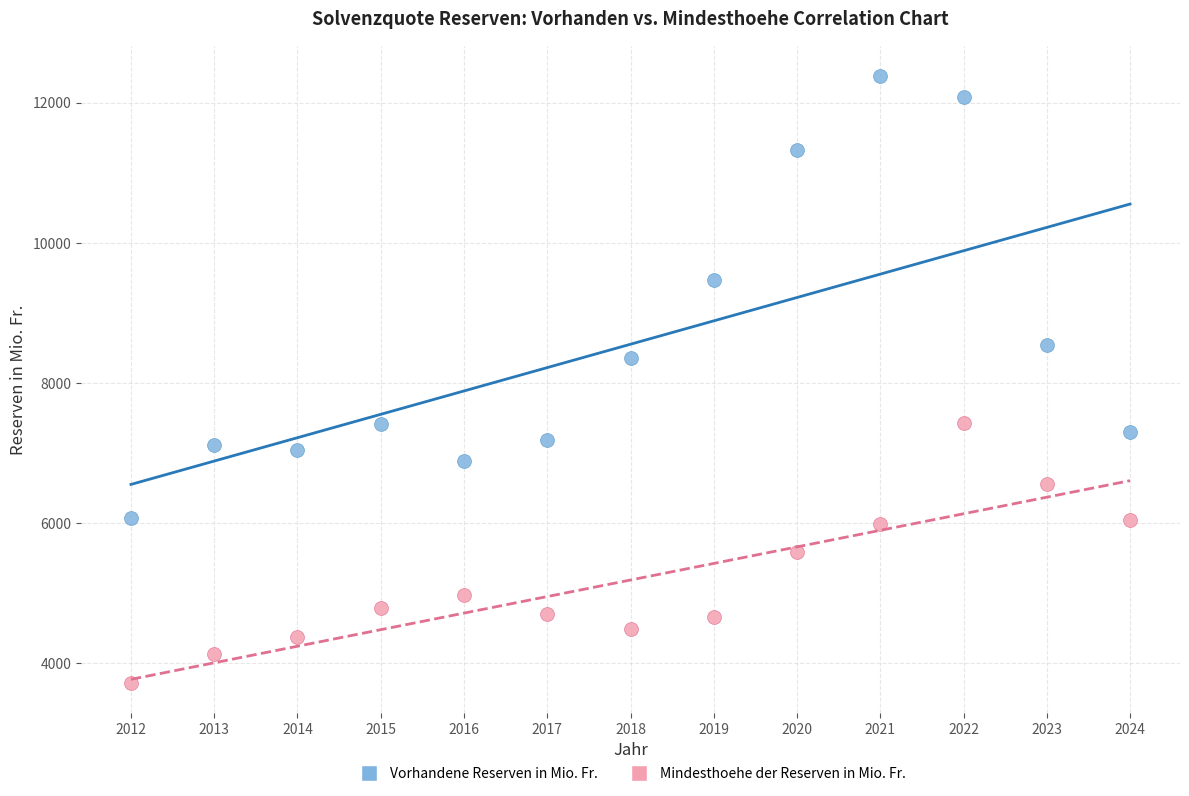

Which series has the widest spread of Y values?

Vorhandene Reserven in Mio. Fr.